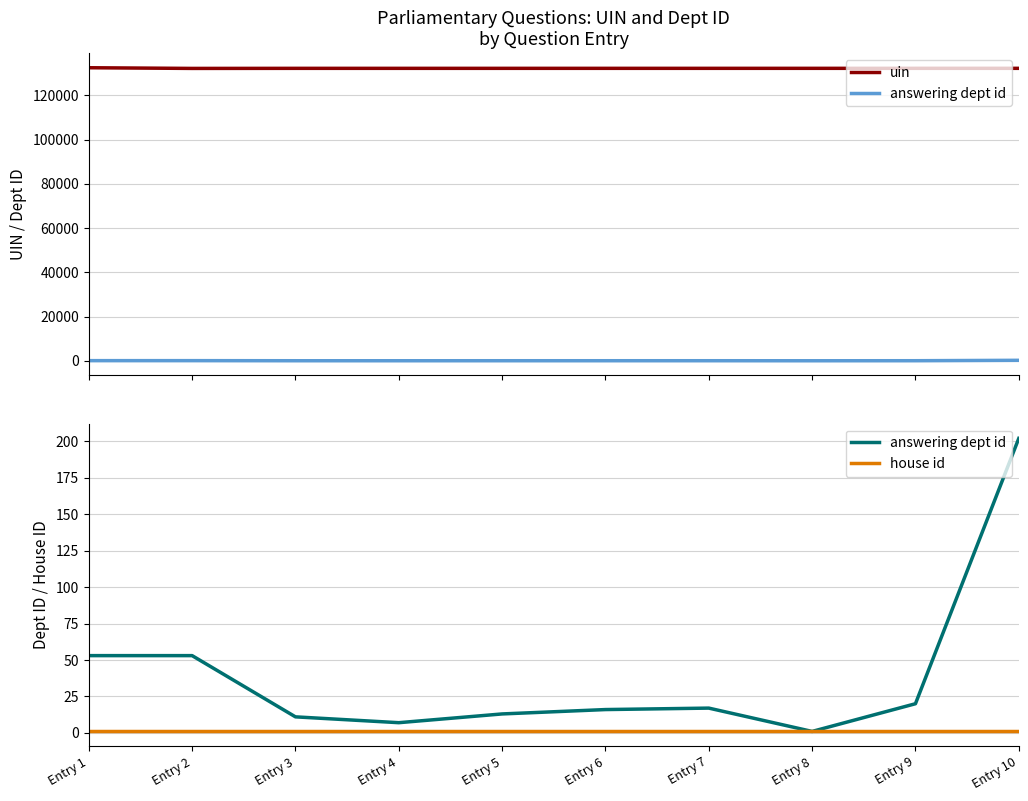

At Entry 8, list the series in order from smallest to largest.

answering dept id, house id, uin